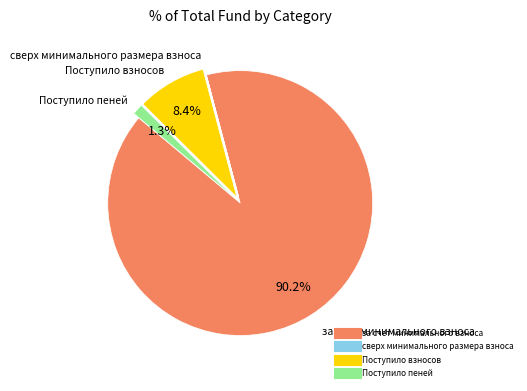

To the nearest percent, what is the difference between the largest and smallest slice percentages?

90%